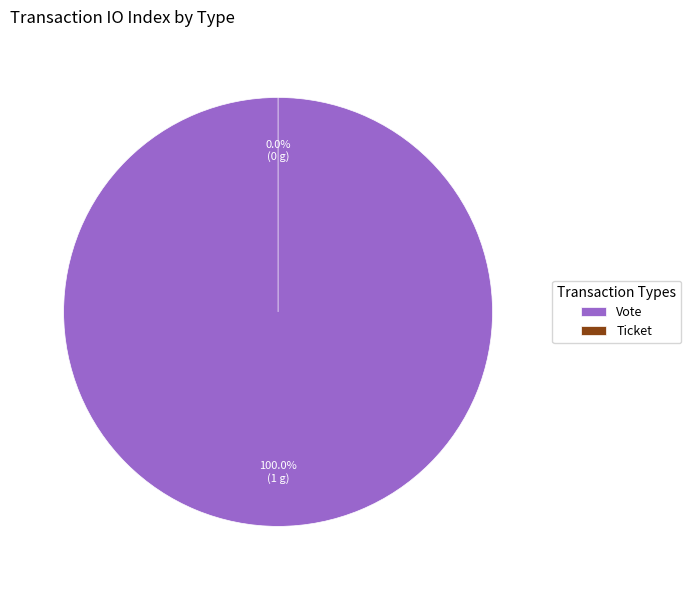

What percentage is the Vote slice, to the nearest percent?

100%